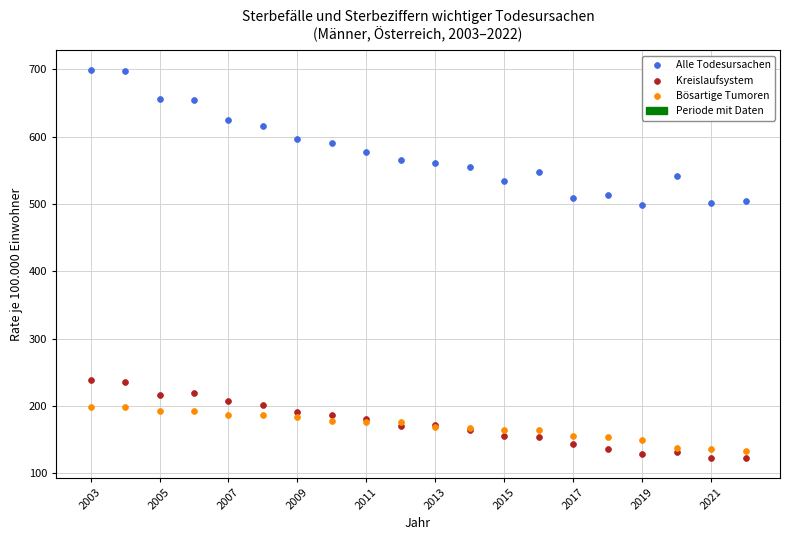

Which series has the widest spread of Y values?

Alle Todesursachen